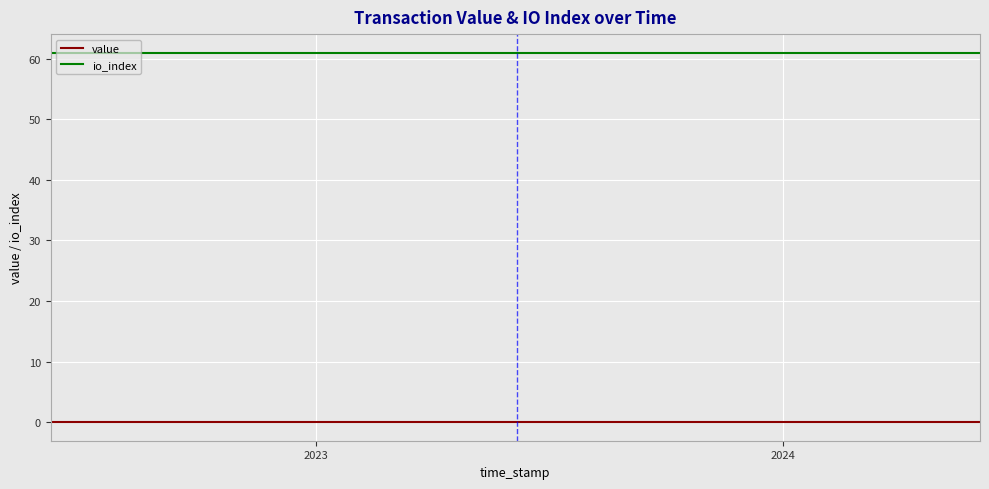

Rank the series by their maximum value, from highest to lowest.

io_index, value